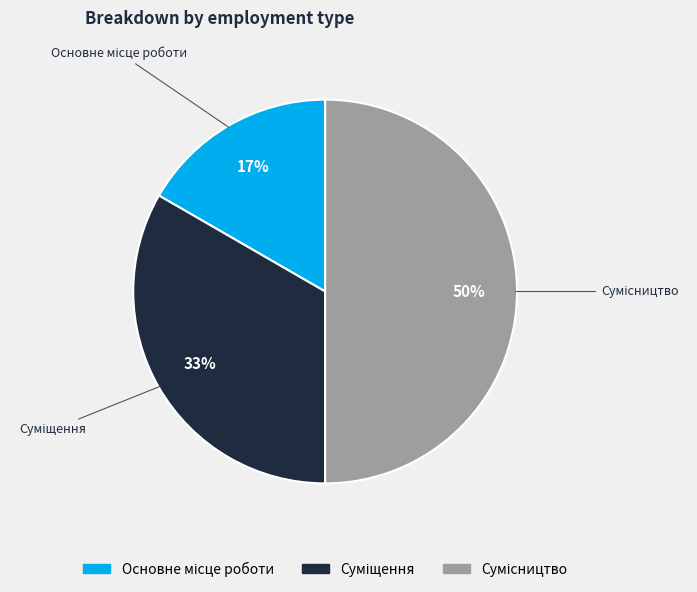

To the nearest percent, what is the average slice percentage?

33%